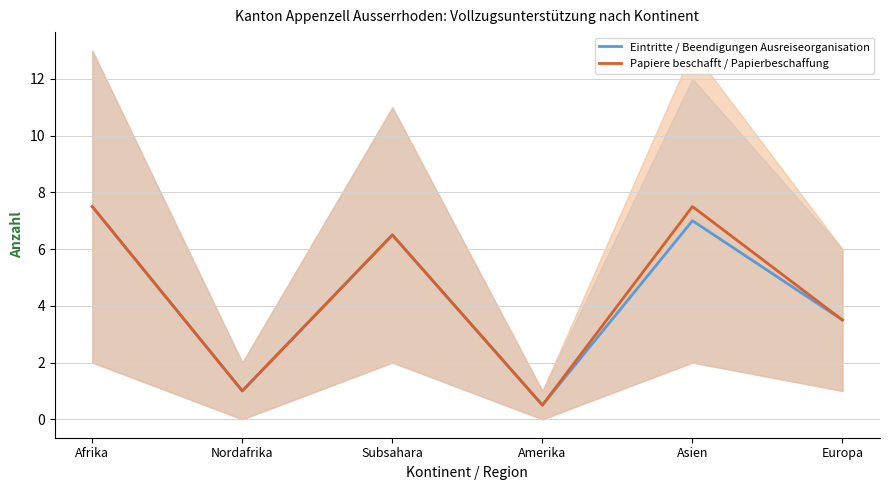

How many distinct data groups are displayed?

2